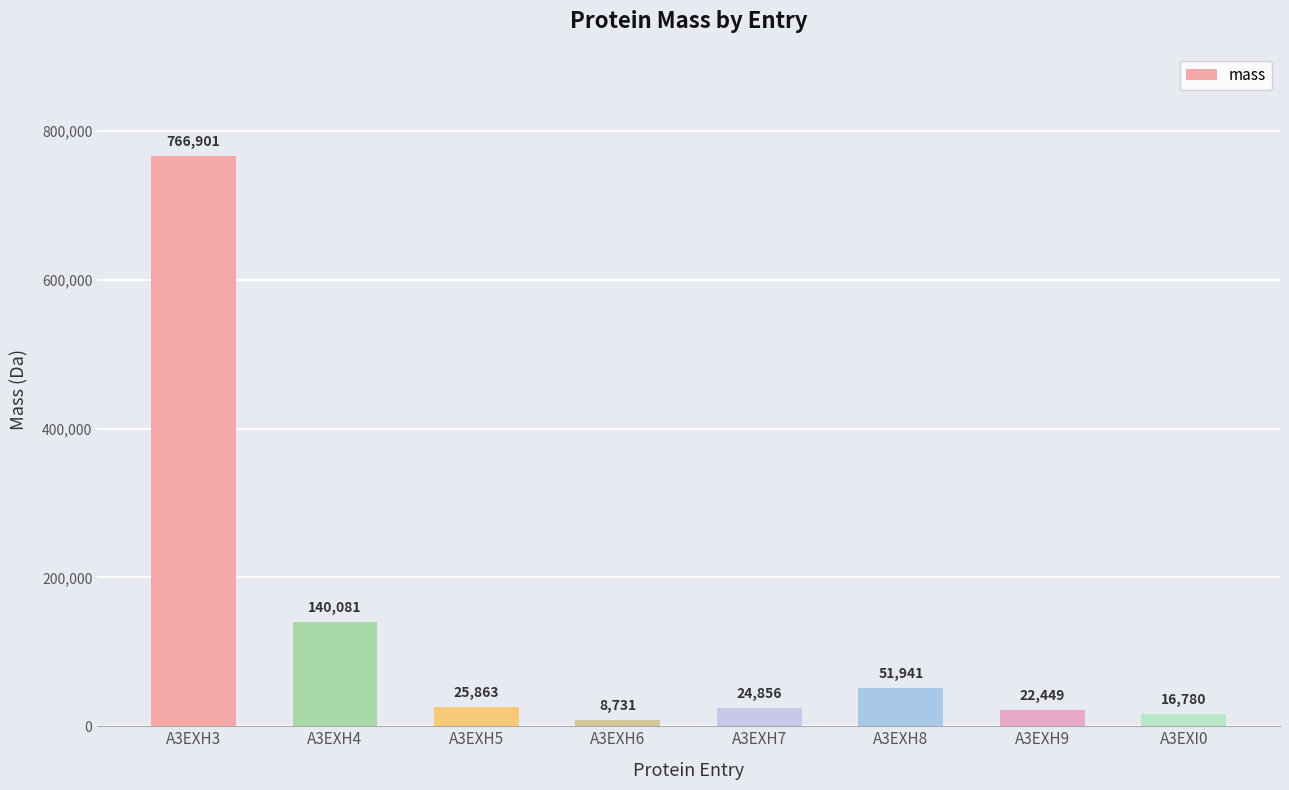

At which label does the data first exceed 25862?

A3EXH3